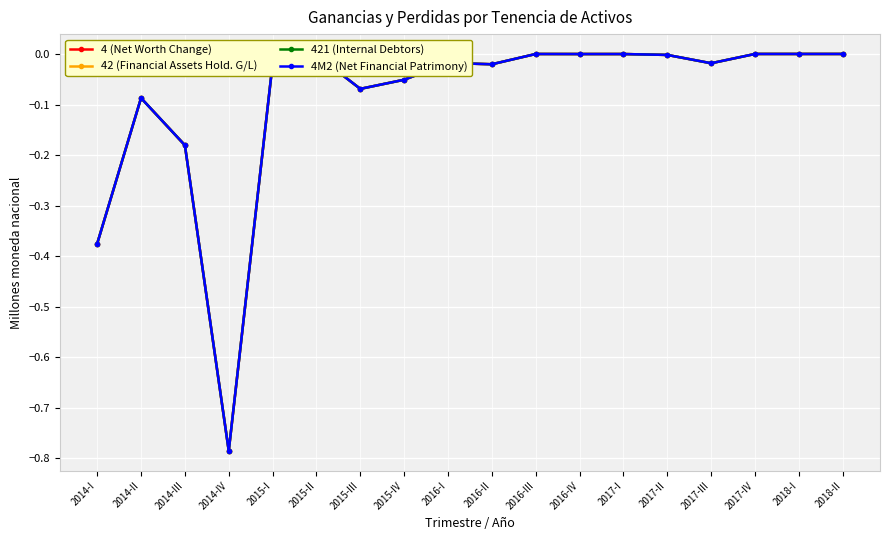

Which category has the highest value in the 42 (Financial Assets Hold. G/L) series?

2017-IV